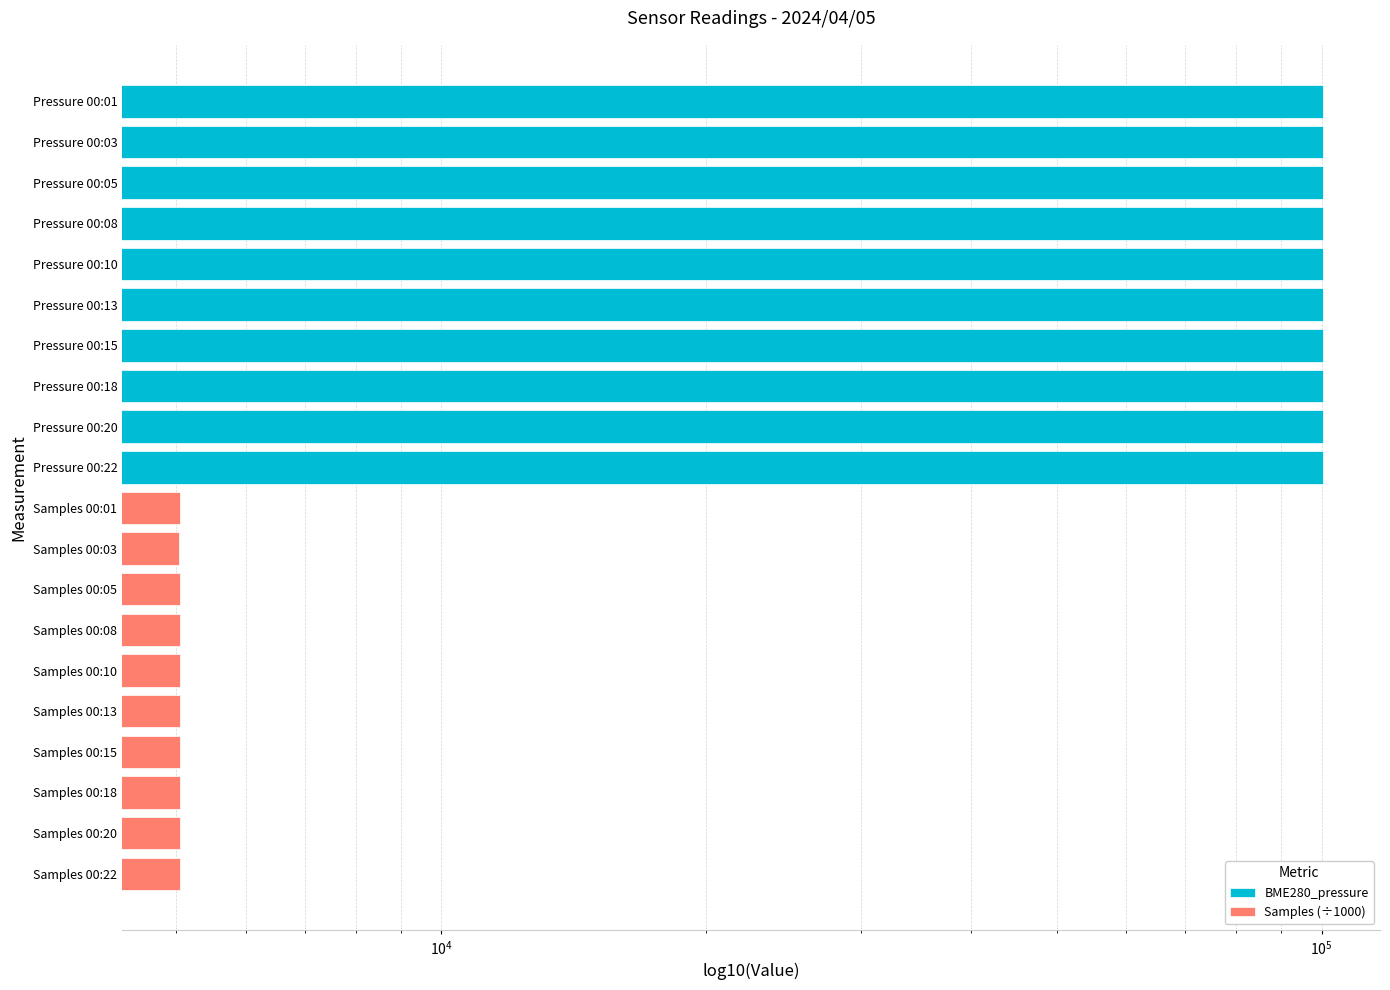

What is the average value of the Samples (÷1000) series?

5045.5